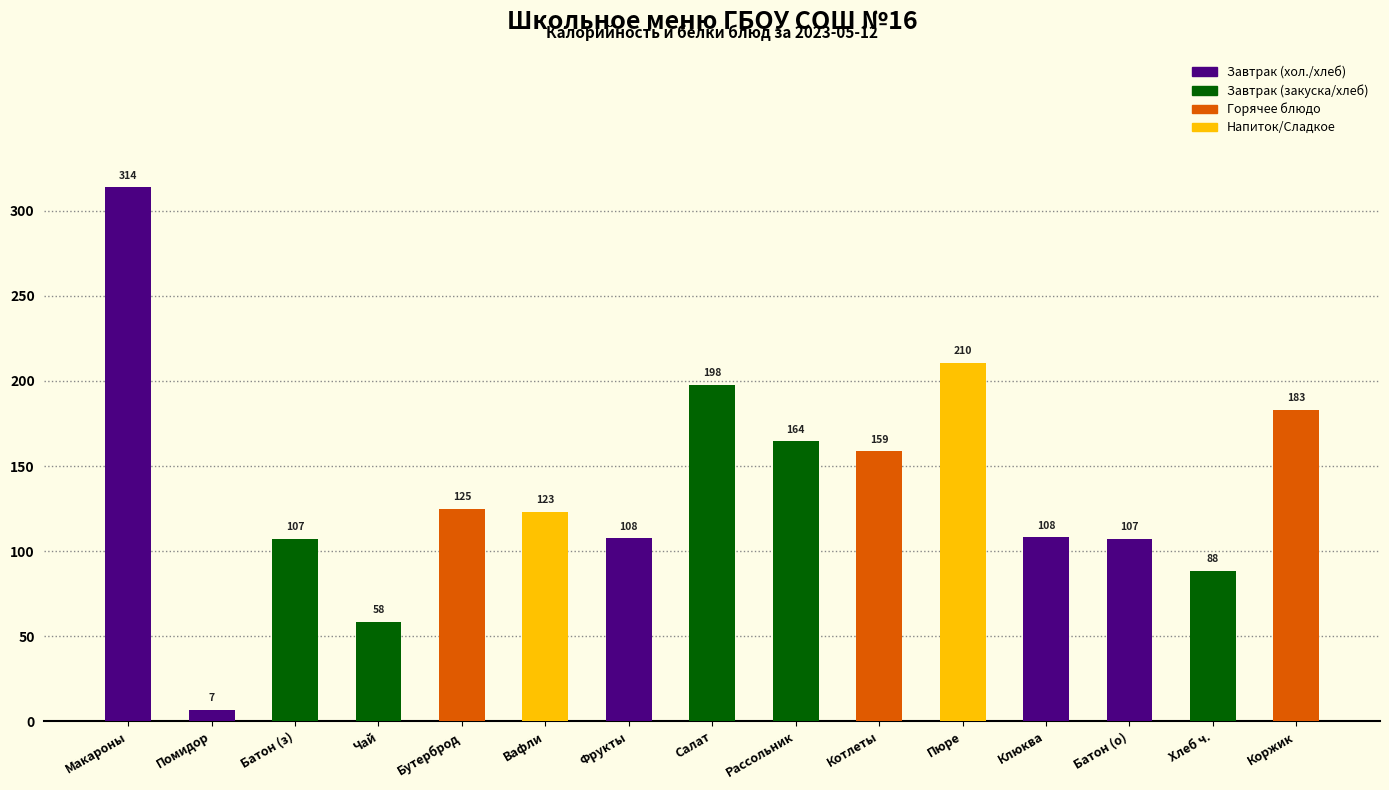

Between Коржик and Рассольник, which is larger?

Коржик